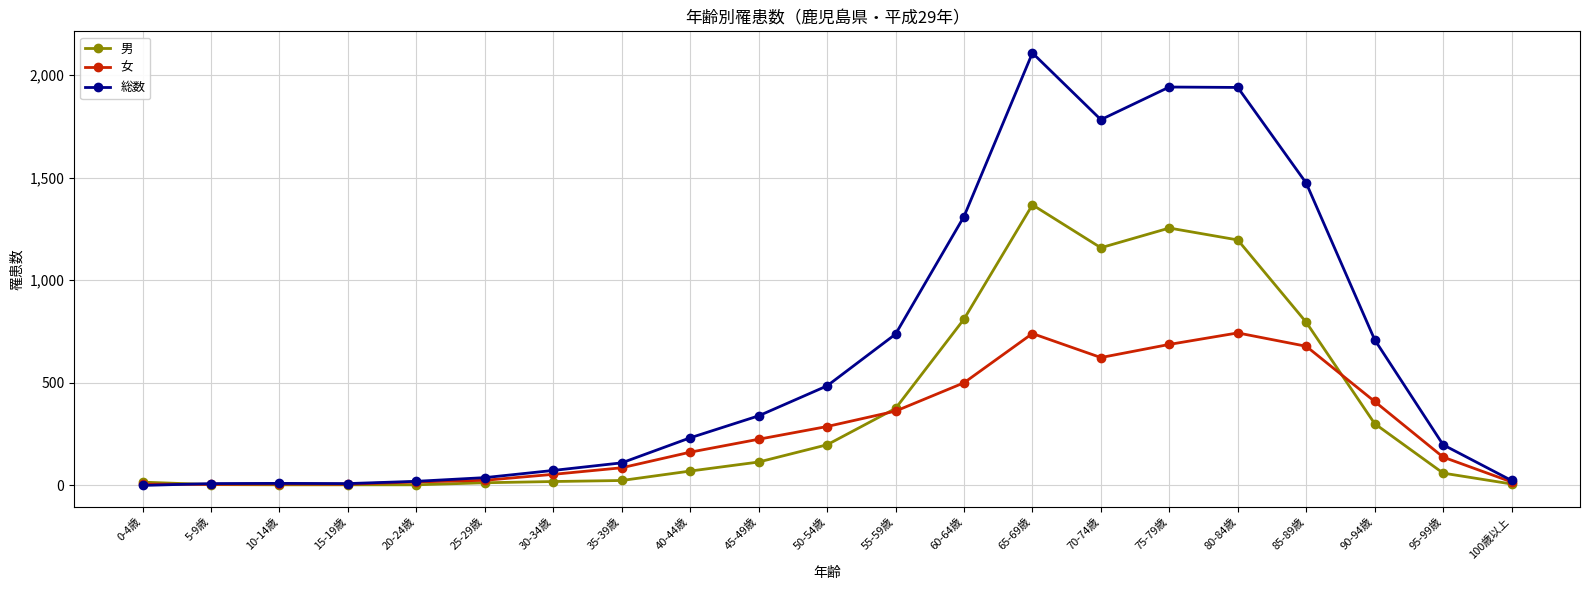

What is the sum of the 総数 values at 100歳以上 and 20-24歳?

44